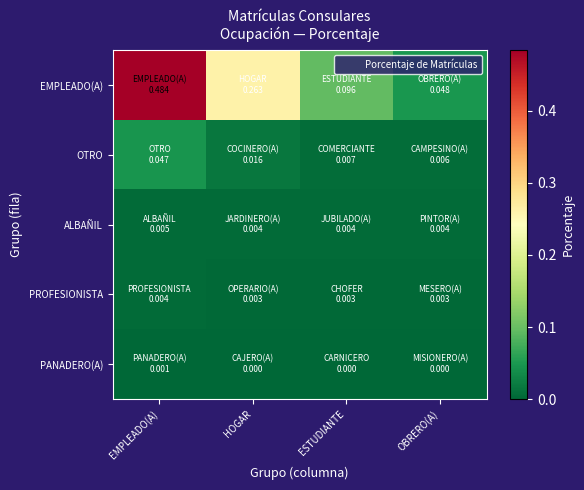

At how many categories does at least one series exceed 0?

4